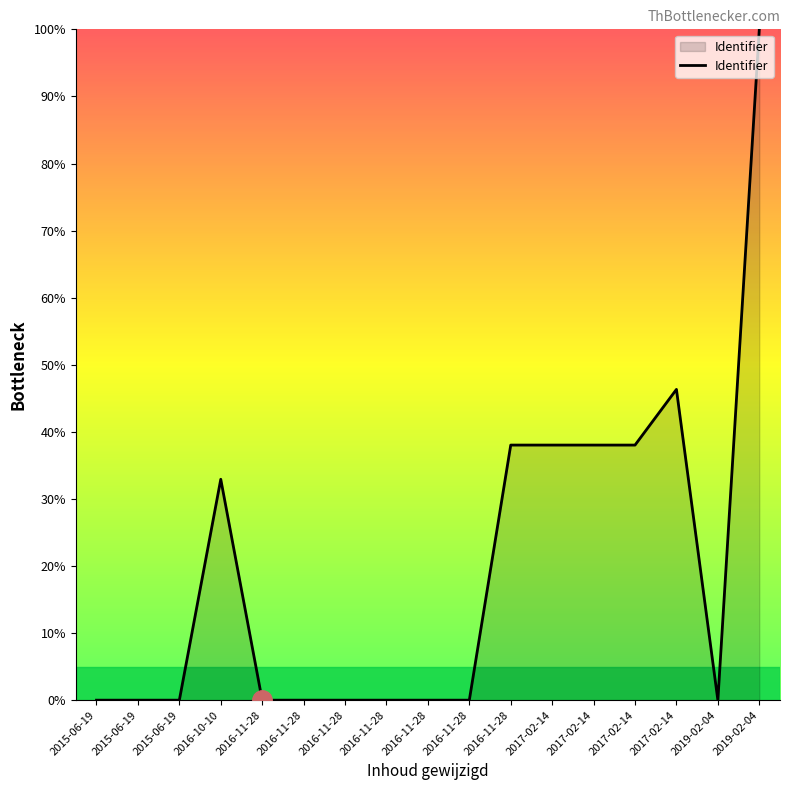

Does the chart have visible grid lines?

No